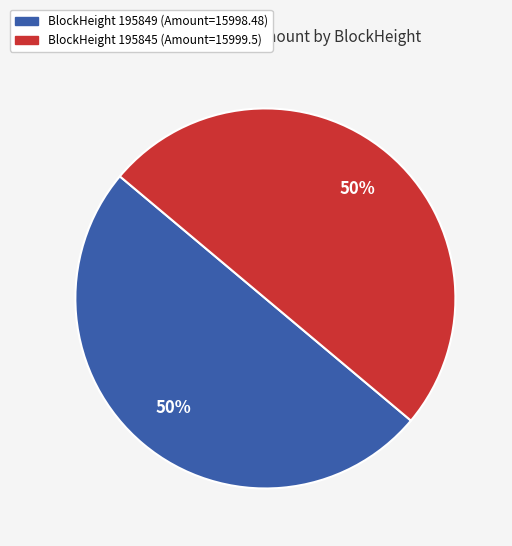

To the nearest percent, what is the average slice percentage?

50%